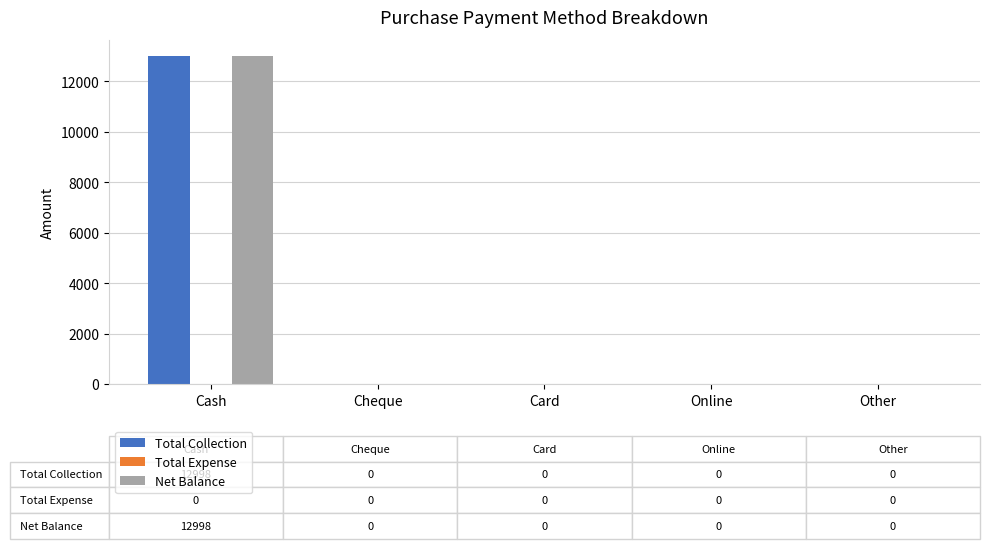

What is the sum of the Net Balance values at Online and Cash?

12998